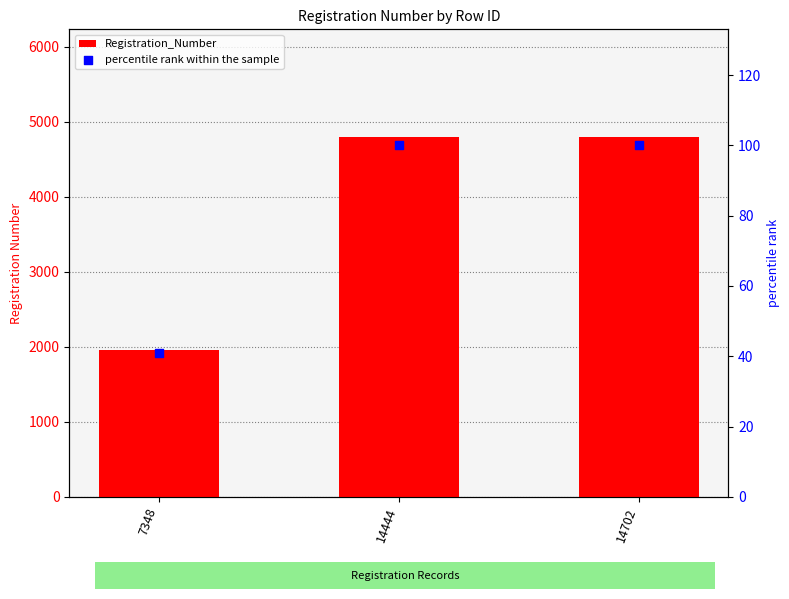

What are all the series names shown in the legend?

Registration_Number, percentile rank within the sample